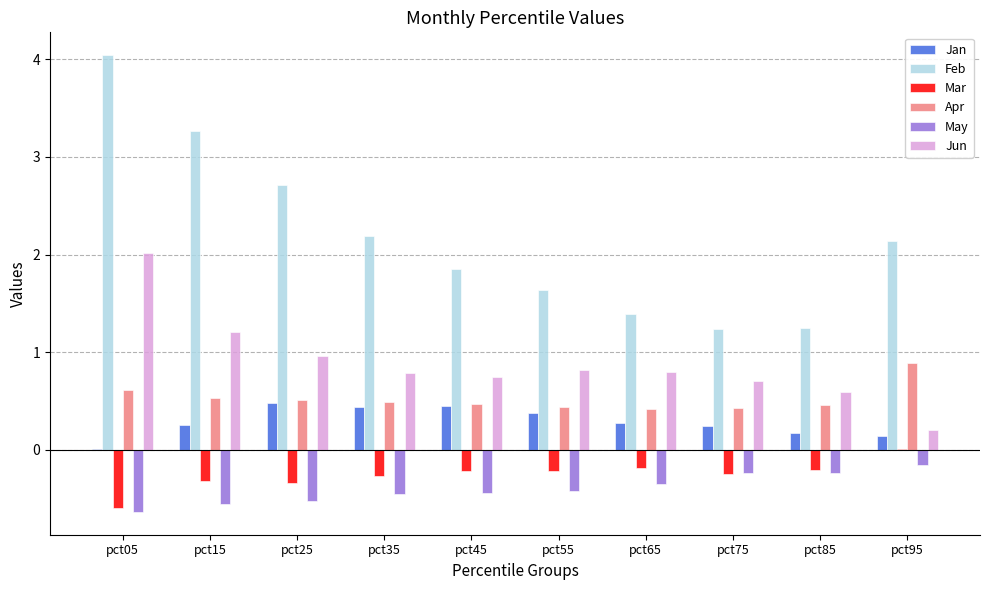

What is the sum of all Jun values?

8.8